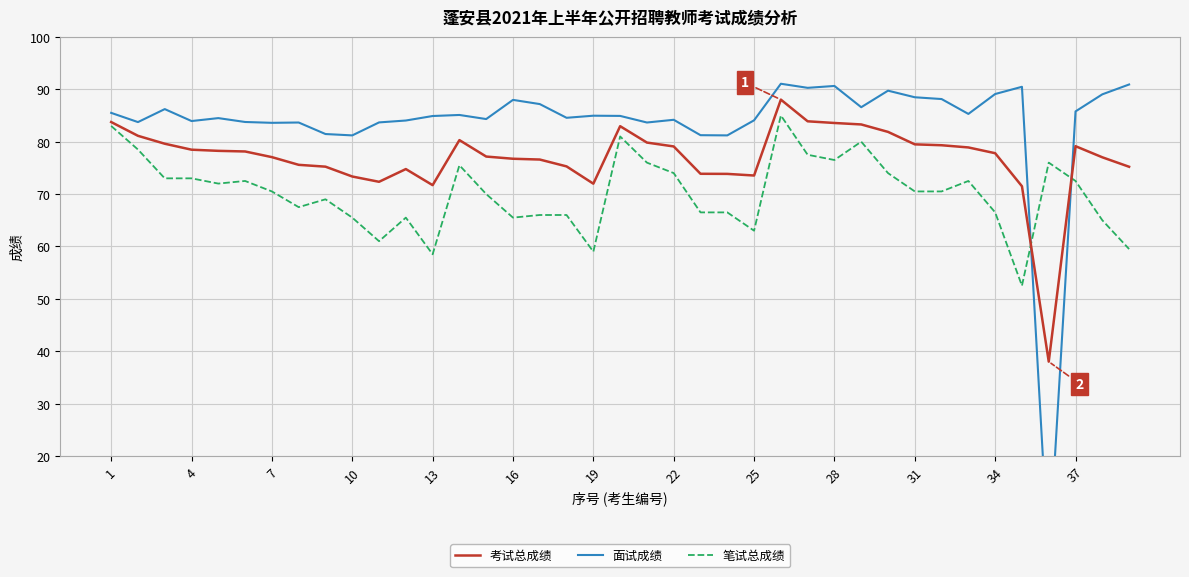

Reading left to right, list all the values displayed in this chart.

考试总成绩: 83.8	81.1	79.6	78.5	78.2	78.1	77.0	75.6	75.2	73.3	72.3	74.8	71.7	80.3	77.2	76.7	76.6	75.3	72.0	83.0	79.8	79.1	73.9	73.8	73.5	88.0	83.9	83.6	83.3	81.9	79.5	79.3	78.9	77.8	71.5	38.0	79.1	77.0	75.2
面试成绩: 85.5	83.7	86.2	83.9	84.5	83.8	83.6	83.7	81.5	81.2	83.7	84.0	84.9	85.1	84.3	88.0	87.2	84.6	85.0	84.9	83.7	84.2	81.2	81.2	84.1	91.1	90.3	90.6	86.6	89.7	88.5	88.1	85.3	89.1	90.5	0.0	85.8	89.0	90.9
笔试总成绩: 83.0	78.5	73.0	73.0	72.0	72.5	70.5	67.5	69.0	65.5	61.0	65.5	58.5	75.5	70.0	65.5	66.0	66.0	59.0	81.0	76.0	74.0	66.5	66.5	63.0	85.0	77.5	76.5	80.0	74.0	70.5	70.5	72.5	66.5	52.5	76.0	72.5	65.0	59.5